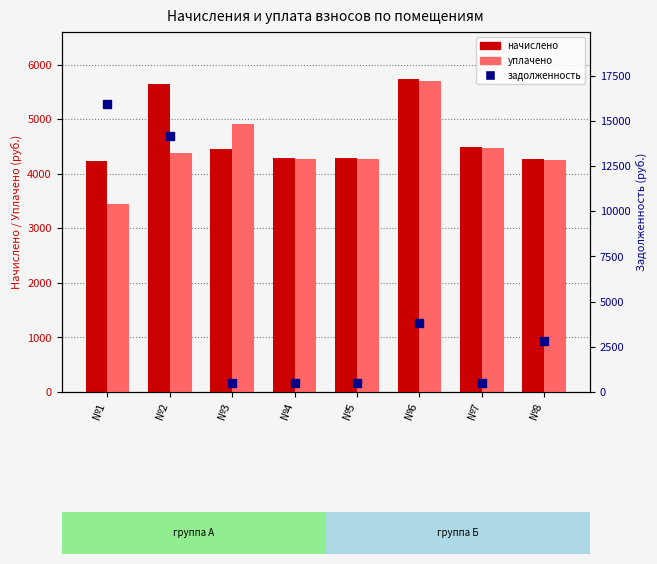

What is the value of the начислено bar at the 7th from the left?

4486.0